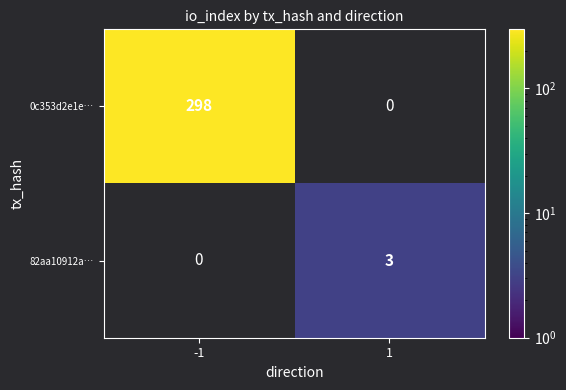

The 0c353d2e1e… series shows 133 at -1. True or false?

False